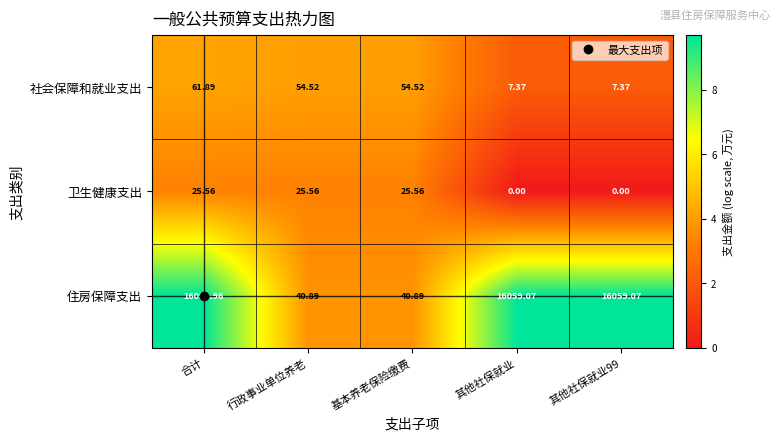

At which category is the sum across all series the highest?

合计